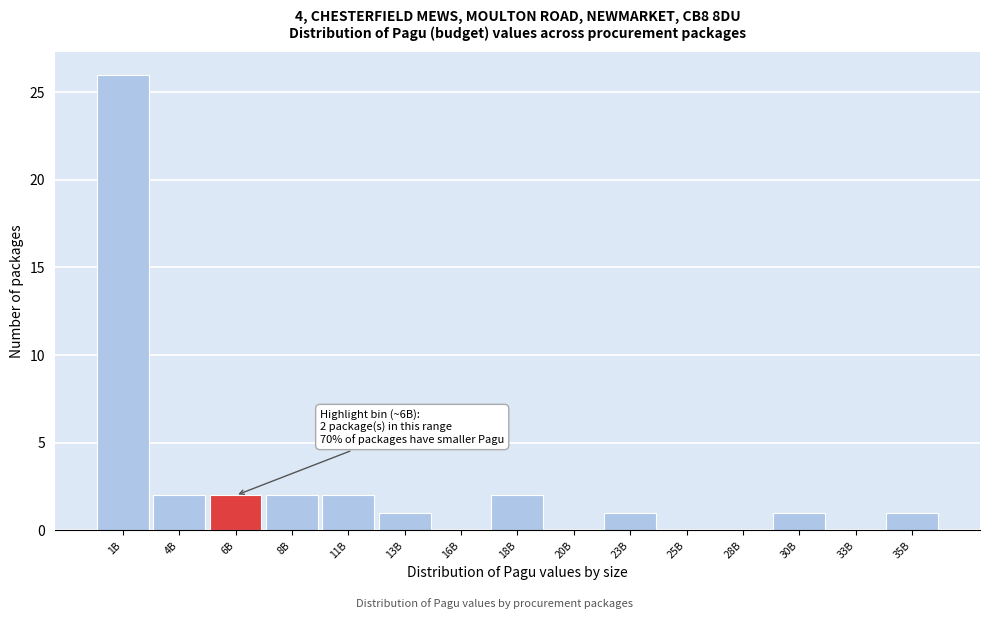

Reading right to left, transcribe all the data shown in this chart.

35B=1	33B=0	30B=1	28B=0	25B=0	23B=1	20B=0	18B=2	16B=0	13B=1	11B=2	8B=2	6B=2	4B=2	1B=26